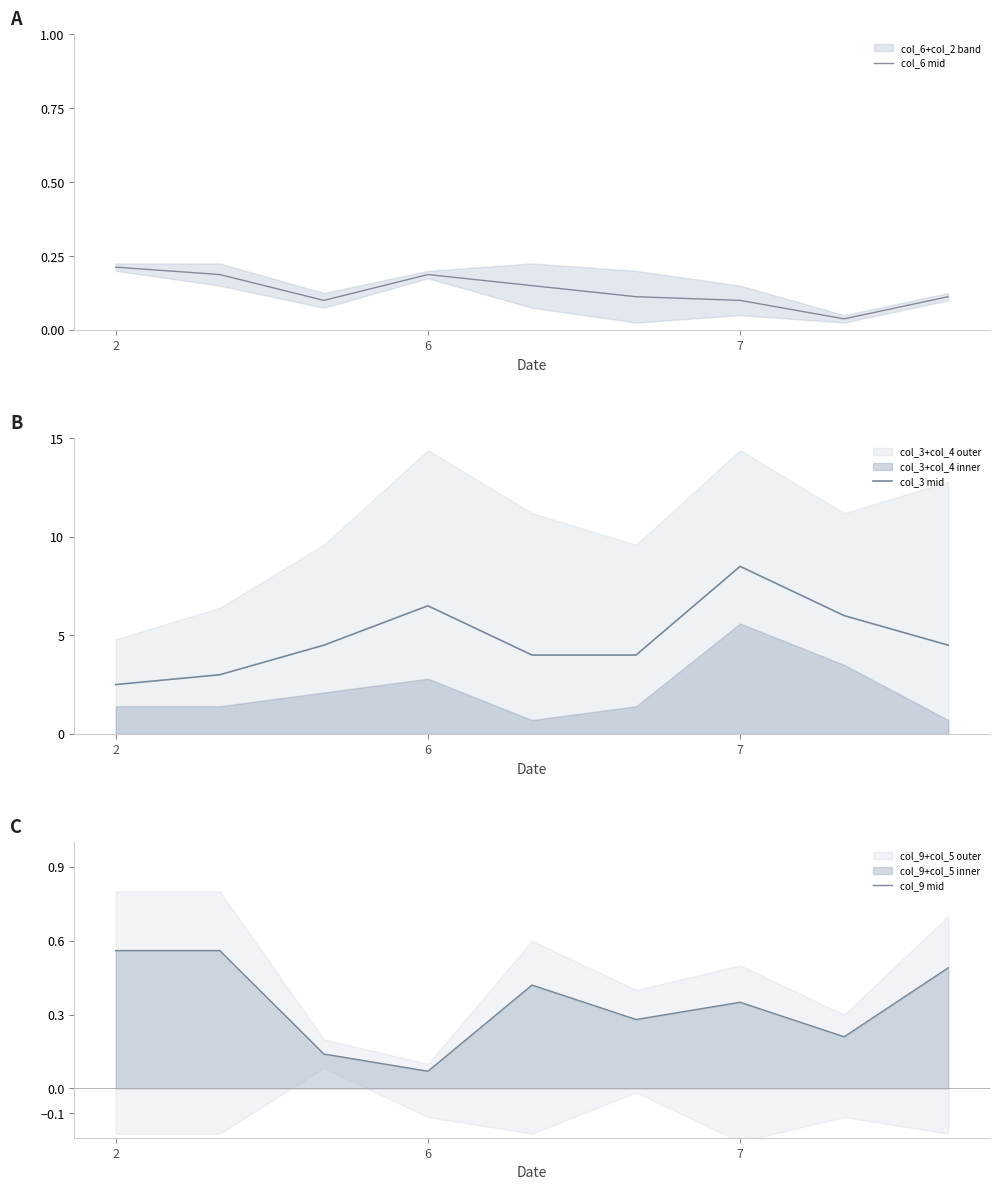

What is the highest value of the col_6 mid series?

0.2